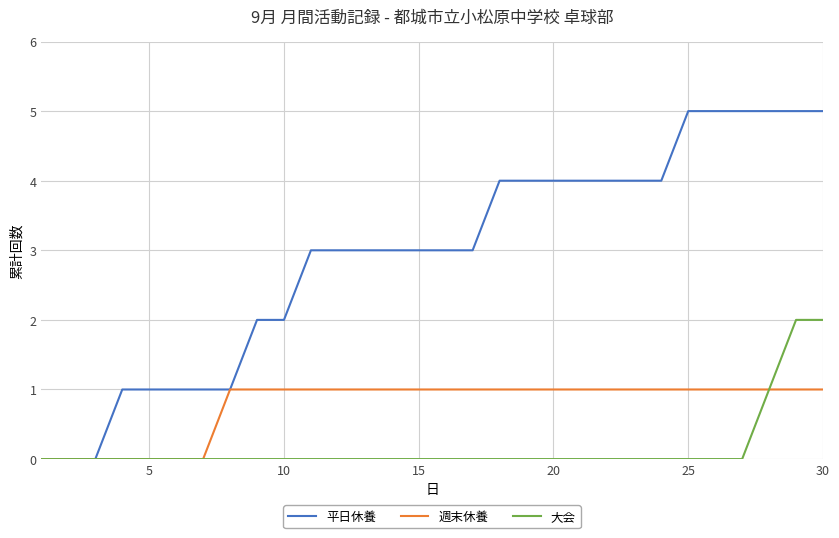

List the series in order of their peak value, lowest first.

週末休養, 大会, 平日休養